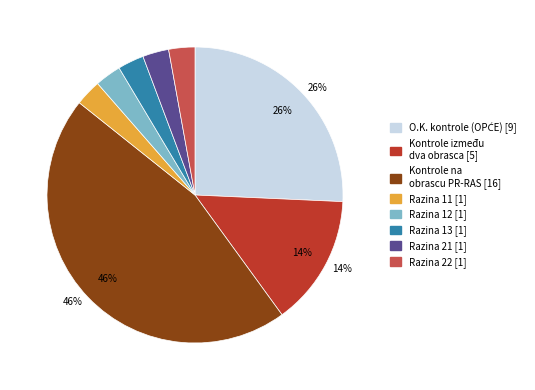

Is there any slice that represents more than half of the pie?

No